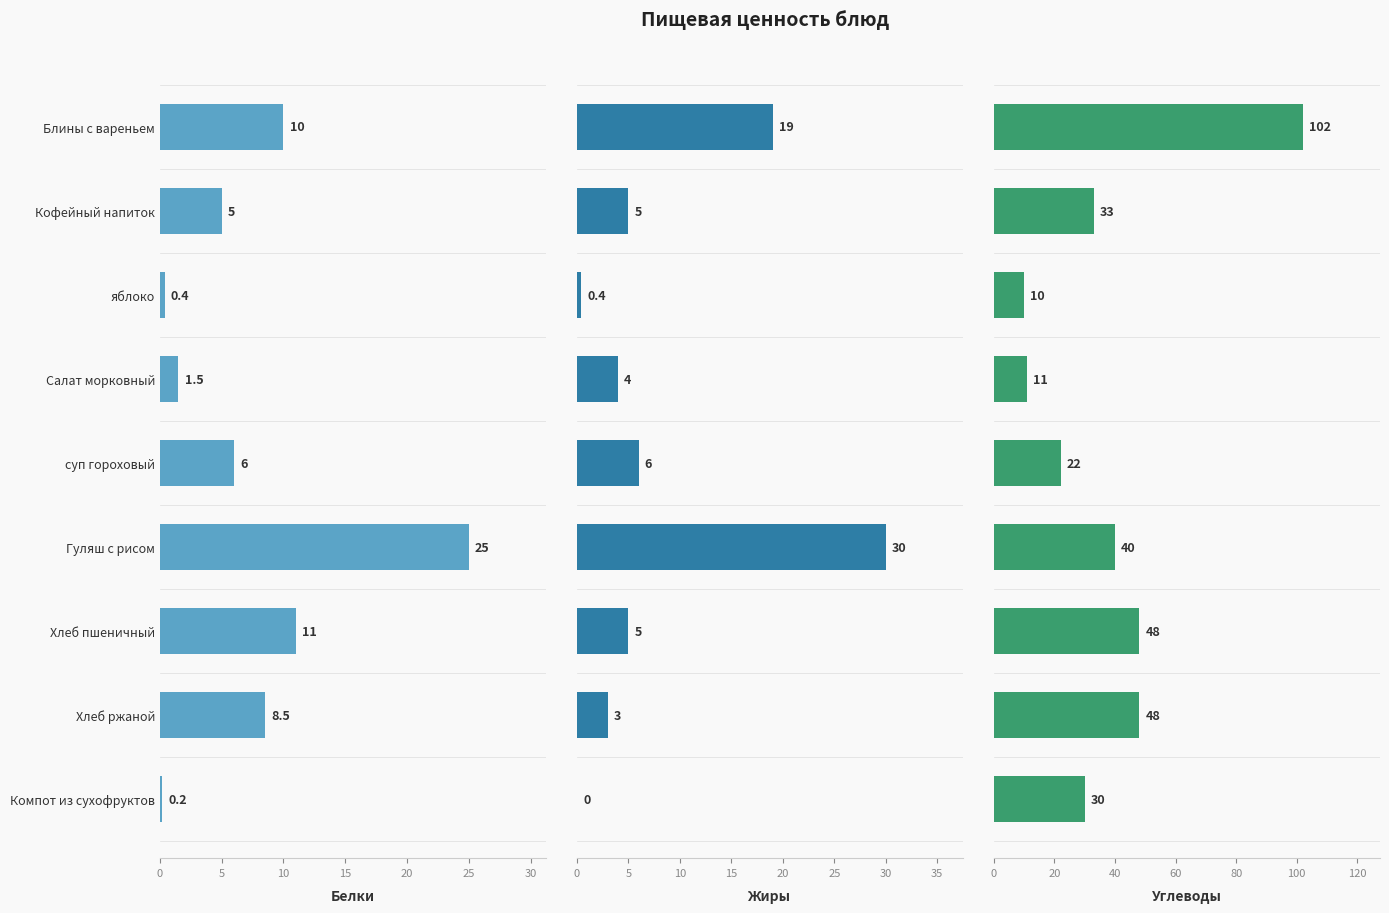

What is the difference between the maximum and second lowest values in the Жиры series?

29.6